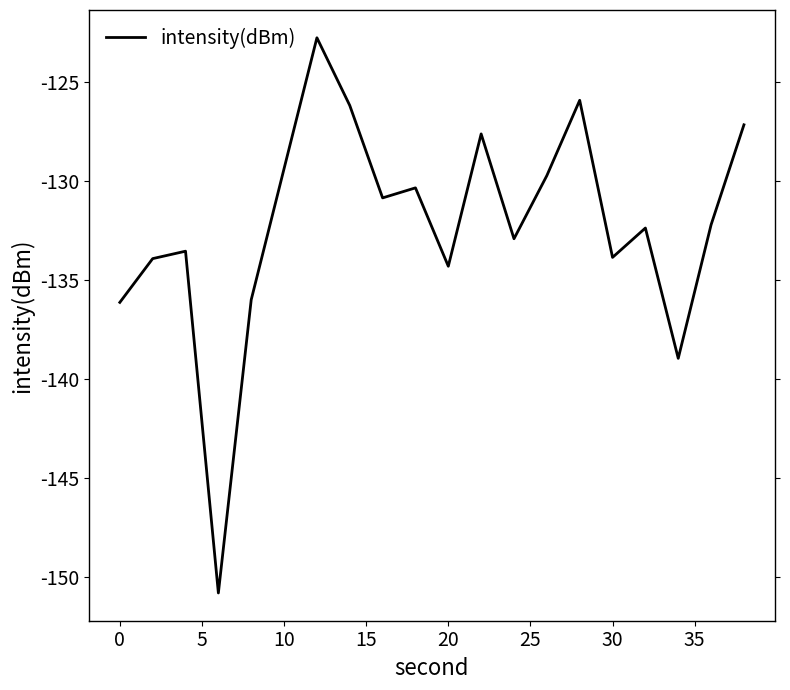

What is the difference between the maximum and minimum values?

28.1